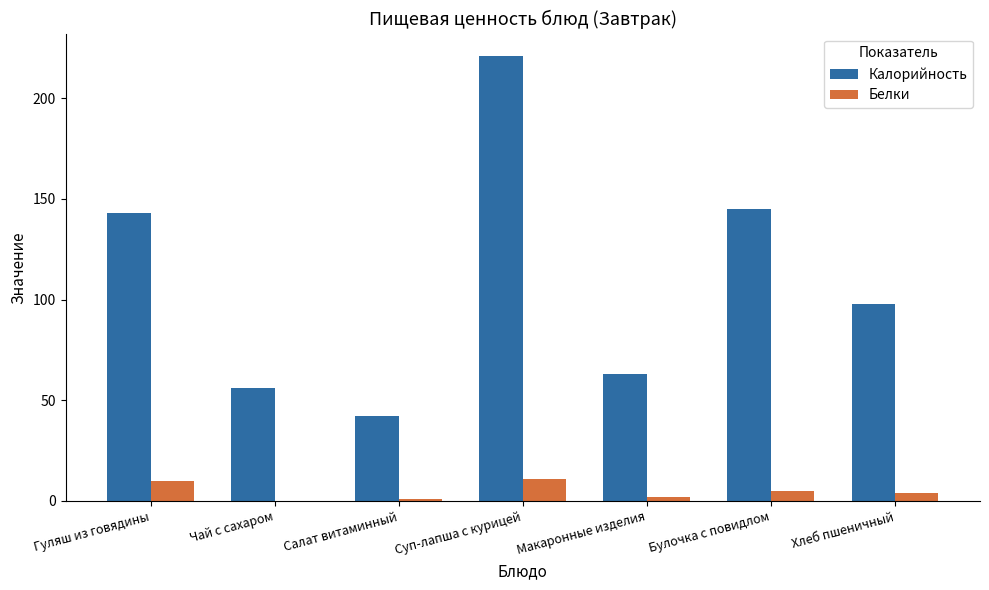

How many distinct data groups are displayed?

2